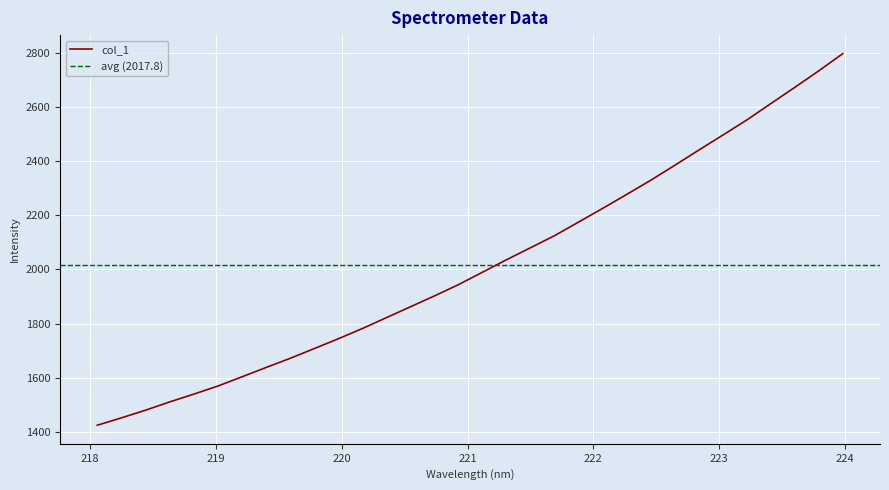

Where does the data first go above 1989?

221.1174